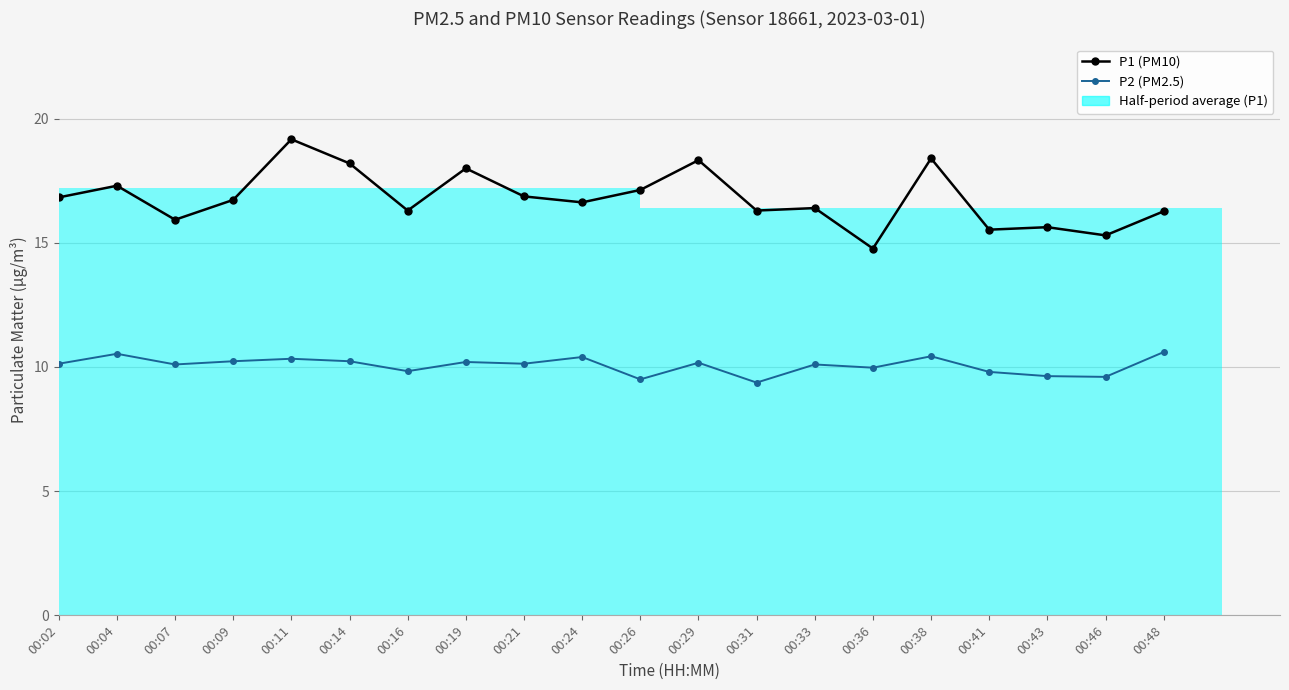

Reading right to left, extract all data points from this chart.

P1 (PM10): 16.3	15.3	15.6	15.5	18.4	14.8	16.4	16.3	18.3	17.1	16.6	16.9	18.0	16.3	18.2	19.2	16.7	15.9	17.3	16.8
P2 (PM2.5): 10.6	9.6	9.6	9.8	10.4	10.0	10.1	9.4	10.2	9.5	10.4	10.1	10.2	9.8	10.2	10.3	10.2	10.1	10.5	10.1